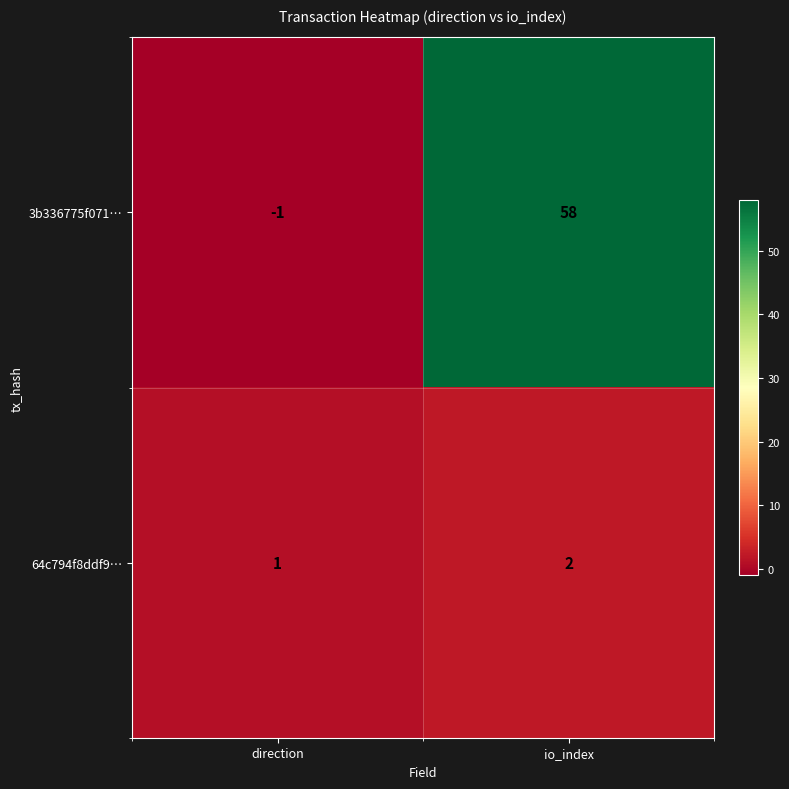

What is the spread (max minus min) of values at direction?

2